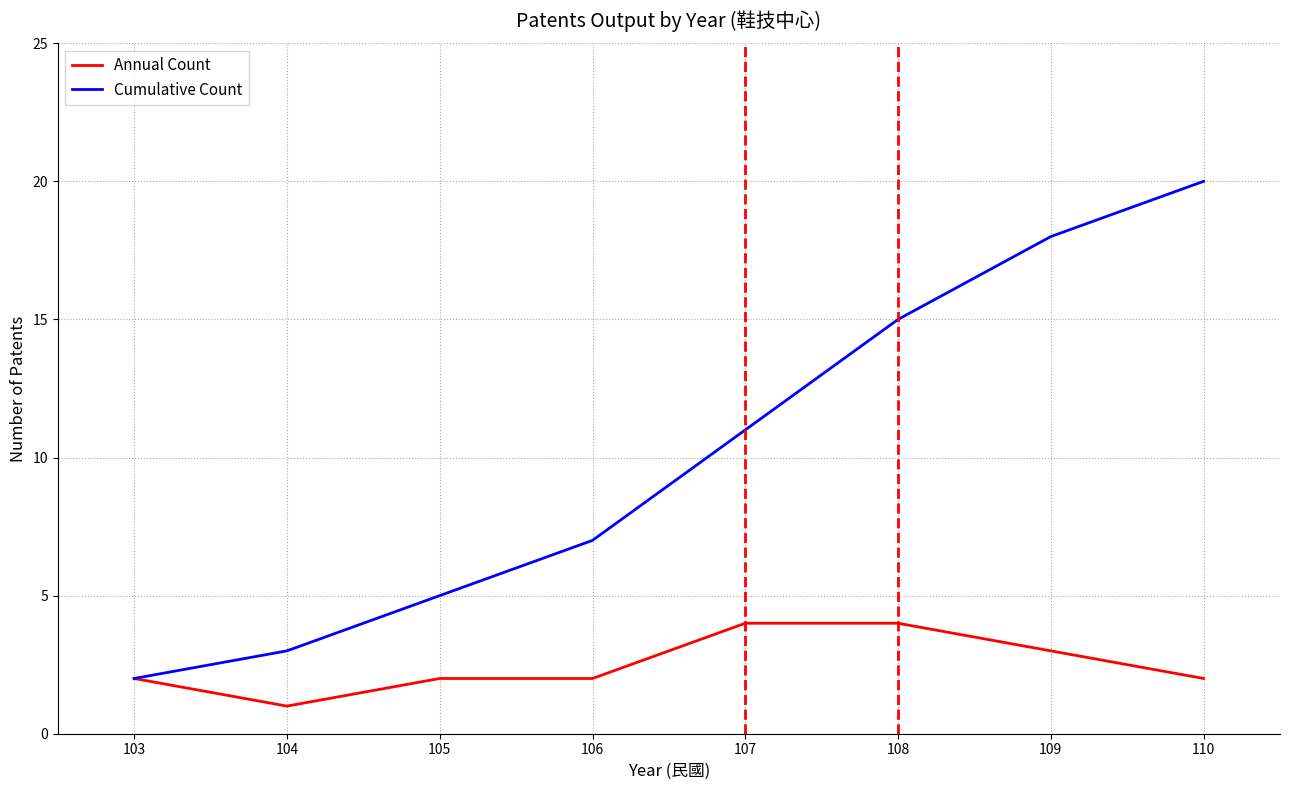

List the series in order of their overall mean, lowest first.

Annual Count, Cumulative Count